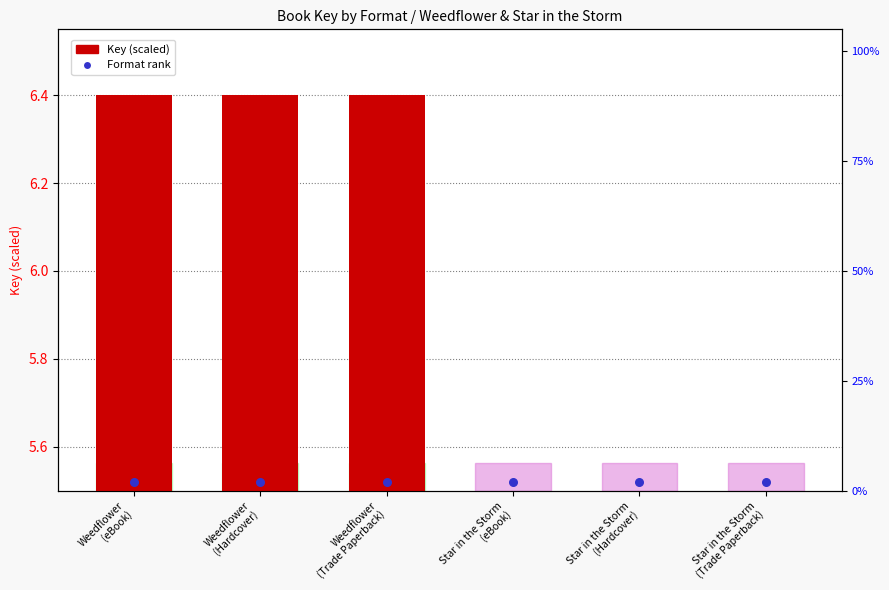

What is the change in value from Weedflower
(Trade Paperback) to Star in the Storm
(eBook)?

-0.9